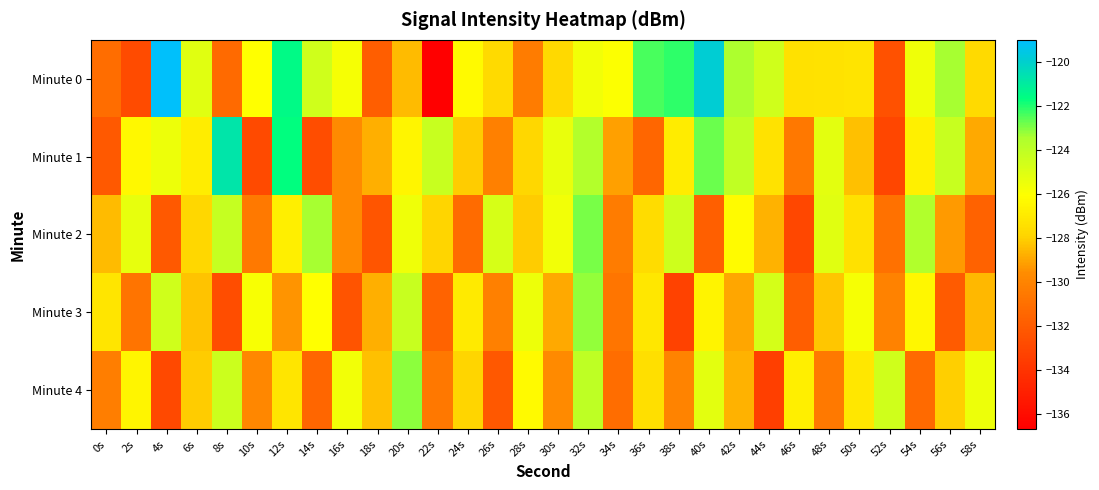

At which category is the sum across all series the highest?

32s